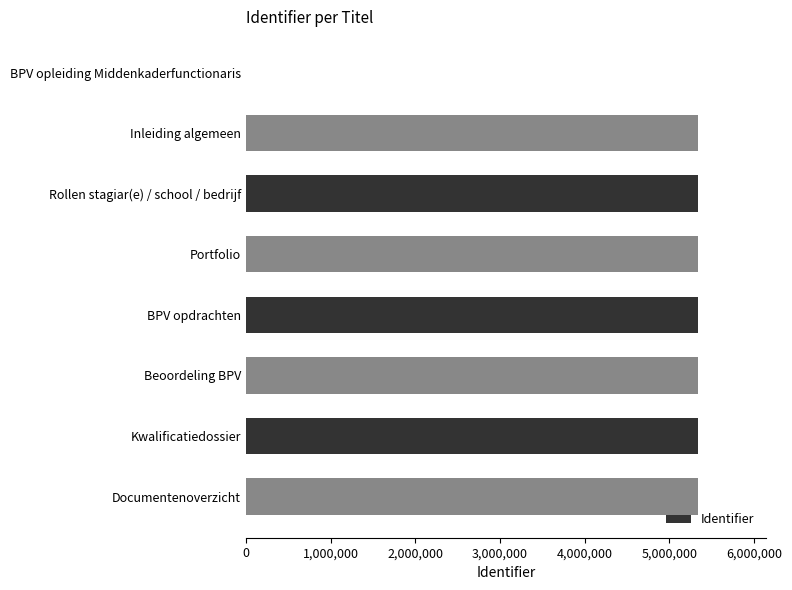

What is the change in value from BPV opleiding Middenkaderfunctionaris to BPV opdrachten?

+5334097